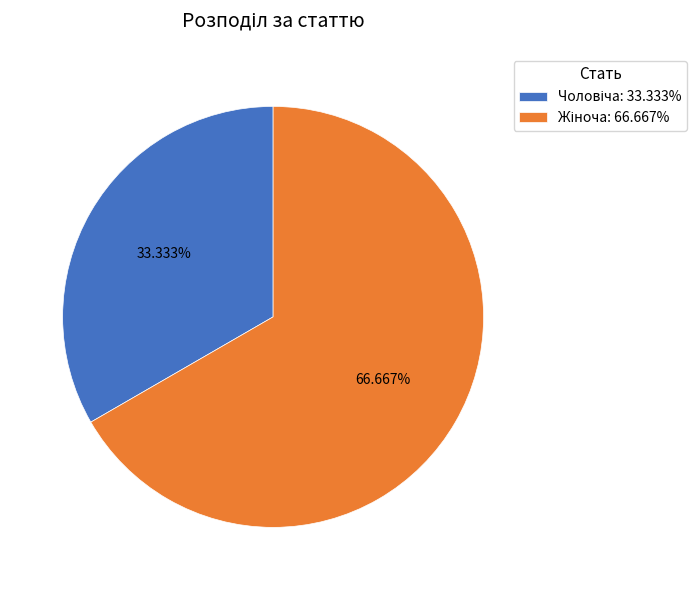

Is there a majority slice in this chart?

Yes